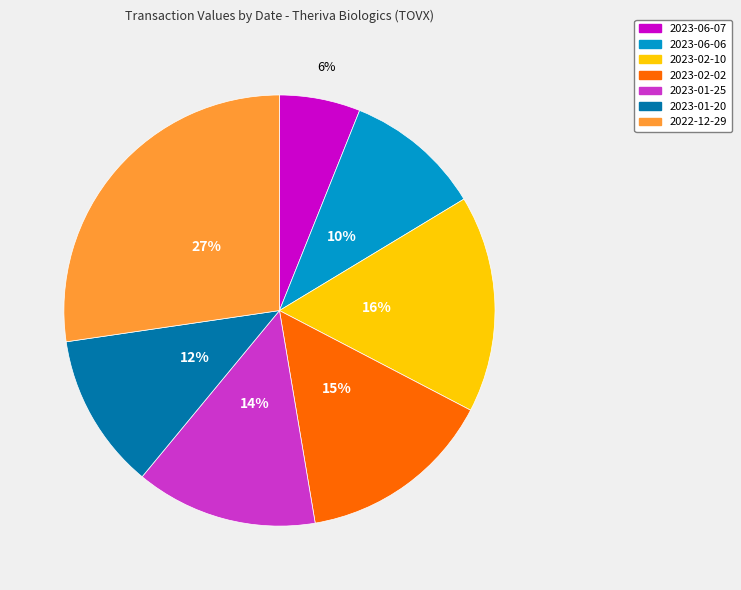

What is the smallest slice in the pie chart?

2023-06-07